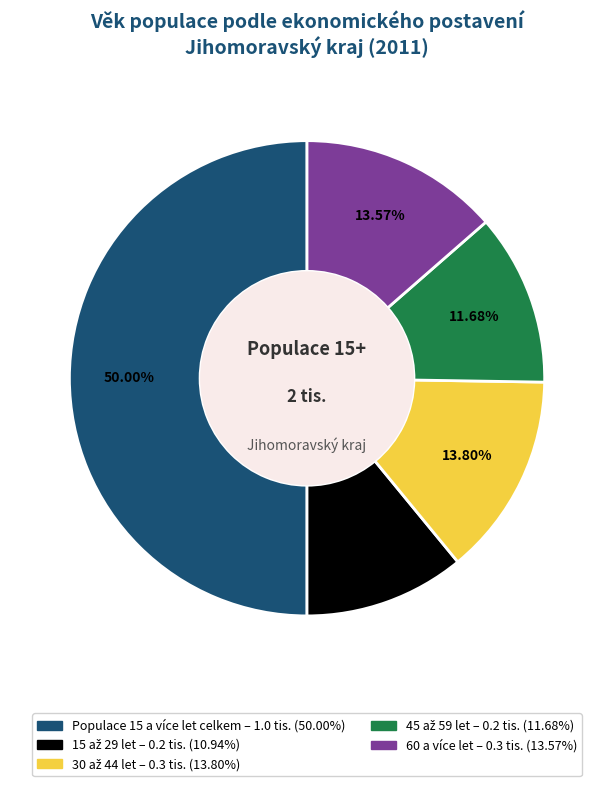

Does 60 a více let represent more than half of the total?

No